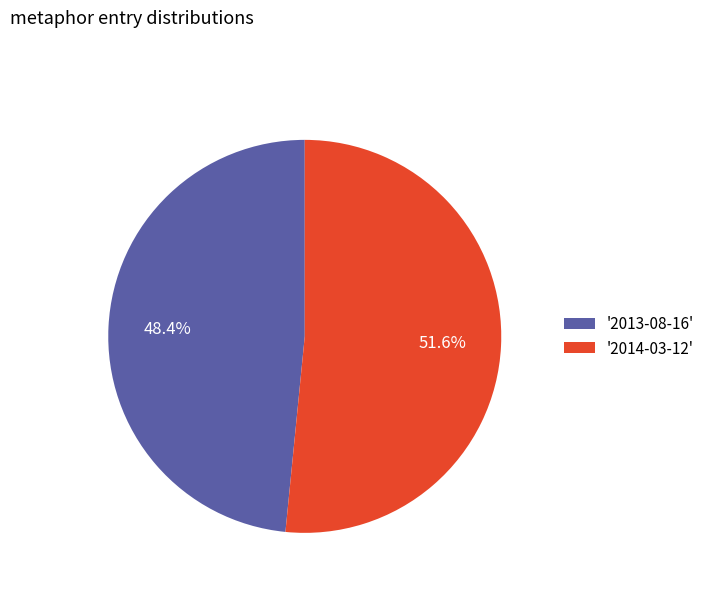

How many slices are in this pie chart?

2